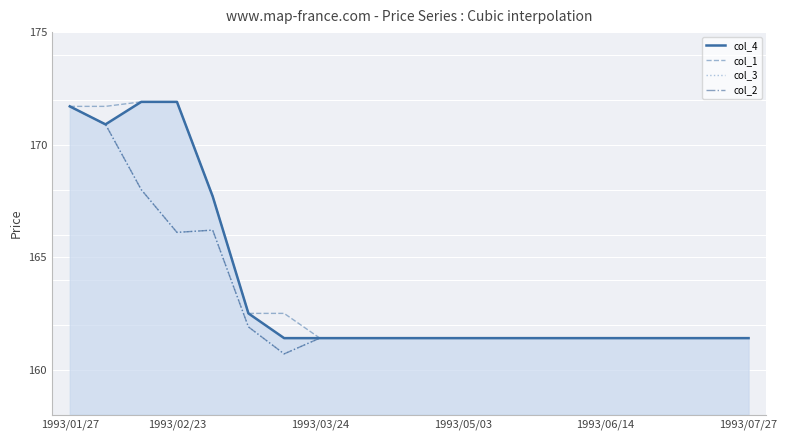

Does the chart have visible grid lines?

Yes